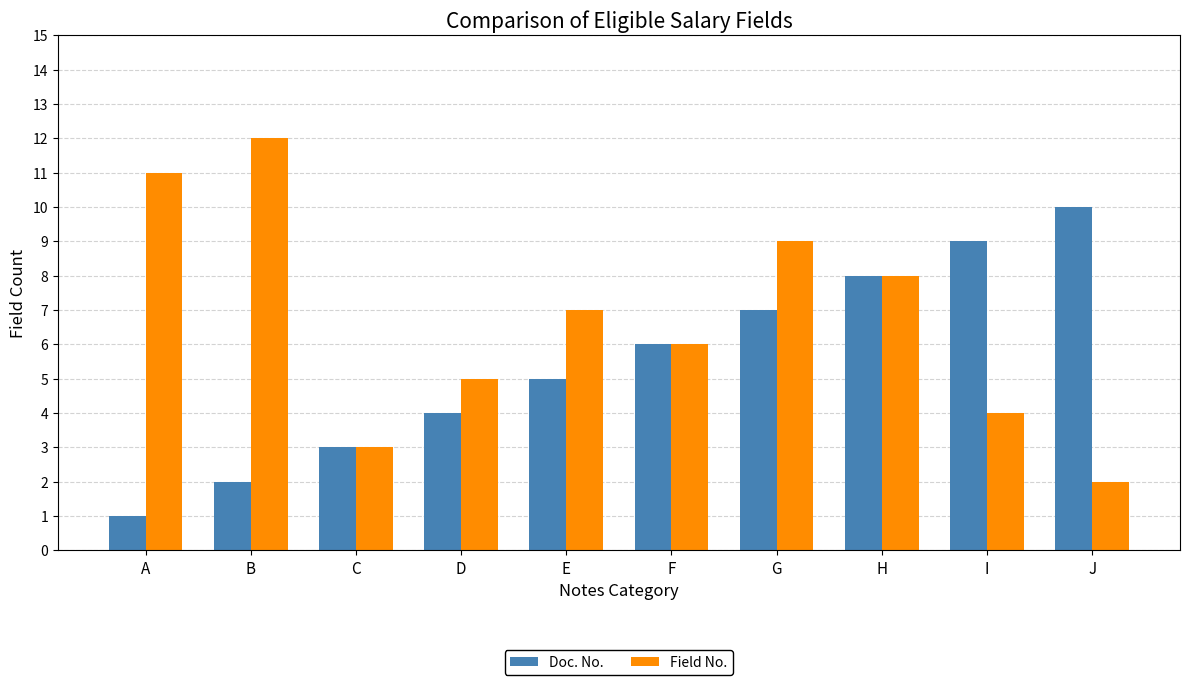

How many series are shown in this chart?

2